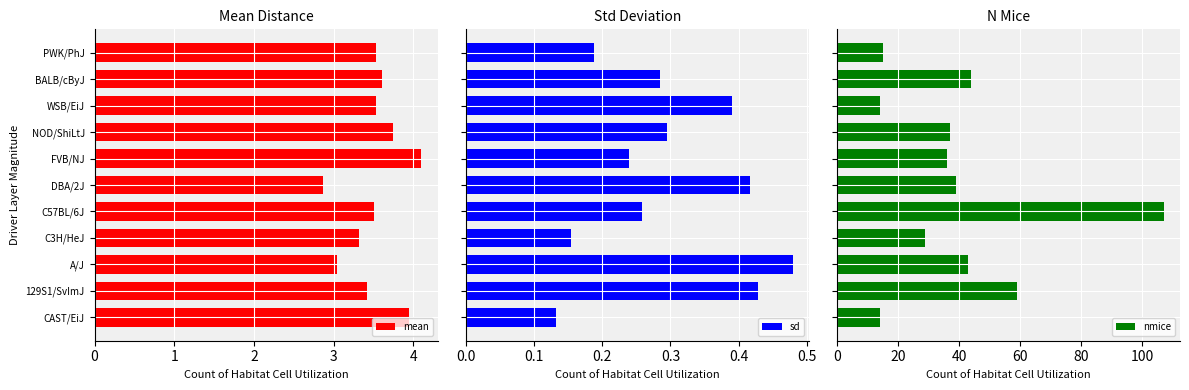

The mean series shows 3.5 at C57BL/6J. True or false?

True